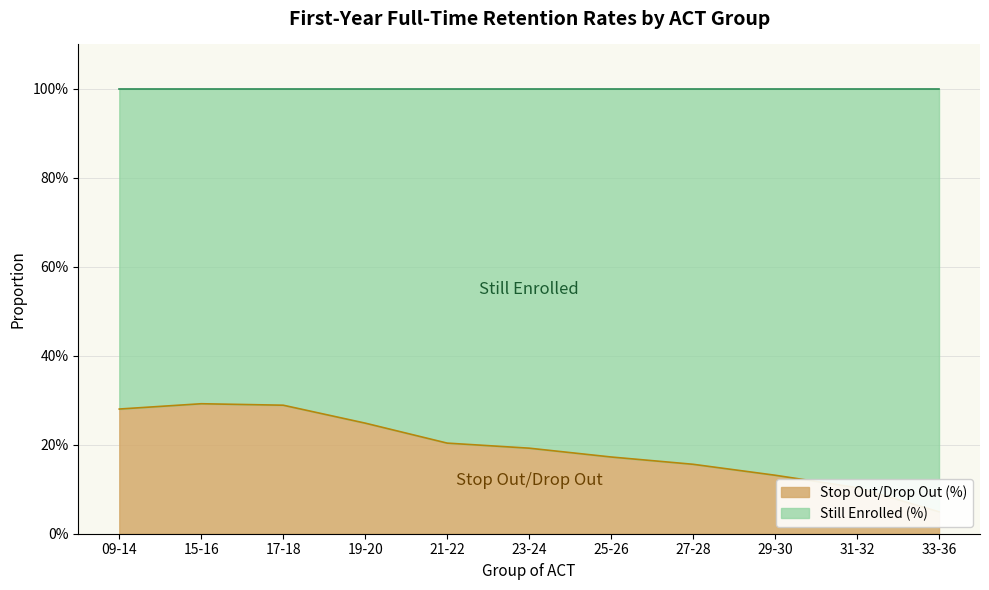

What is the greatest value displayed?

0.3